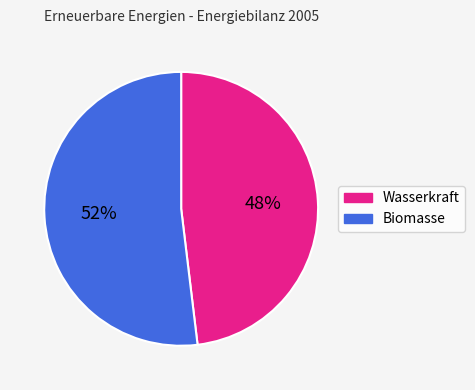

True or false: Wasserkraft accounts for 40% of the total.

False